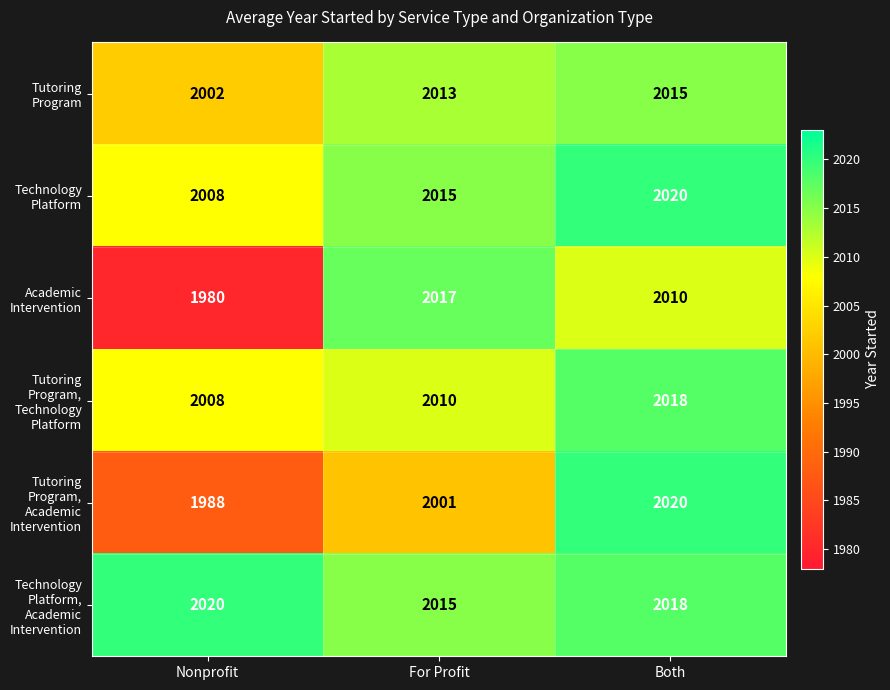

Is it true that Technology Platform, Academic Intervention equals 2020 at Nonprofit?

True